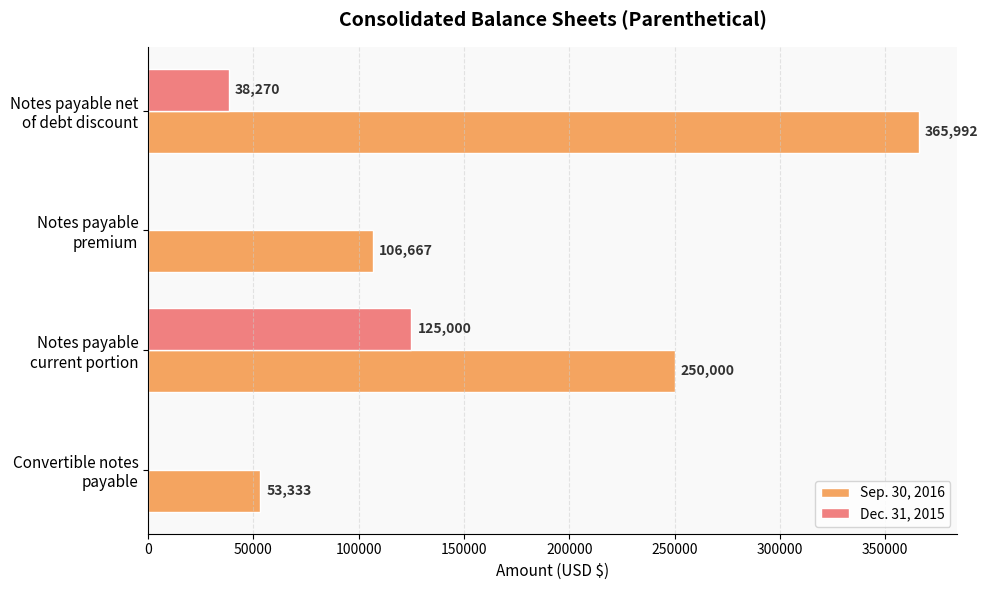

What is the greatest value displayed?

365992